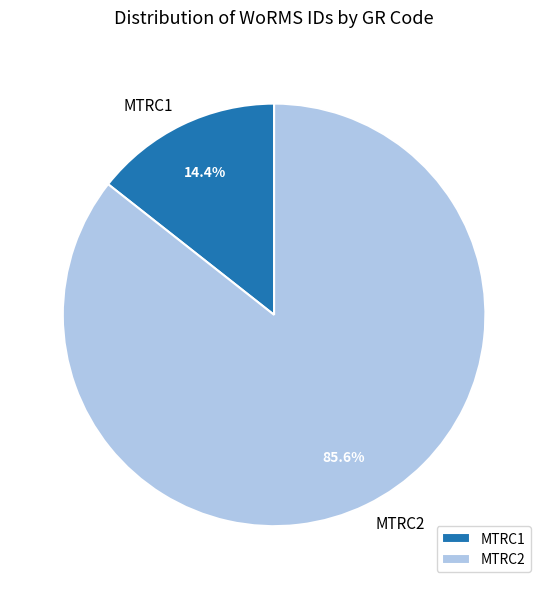

Which category accounts for the majority?

MTRC2